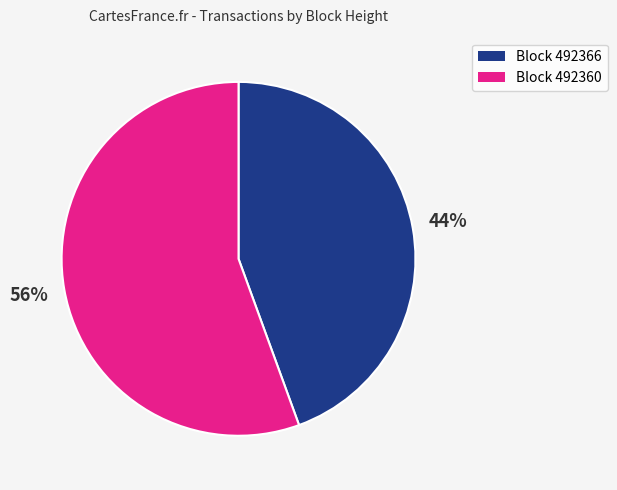

To the nearest percent, what is the average slice percentage?

50%